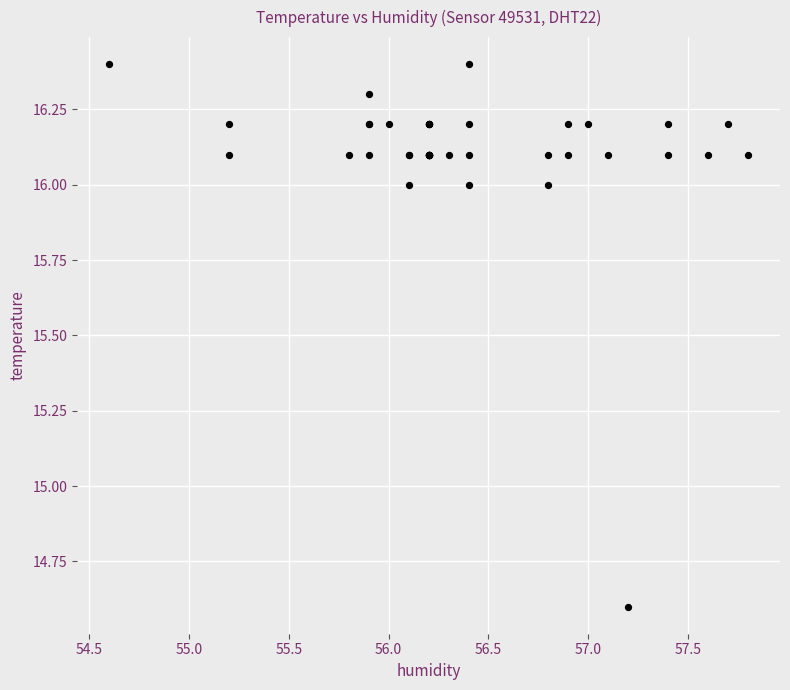

What Y value in the scatter plot is closest to 15?

14.6